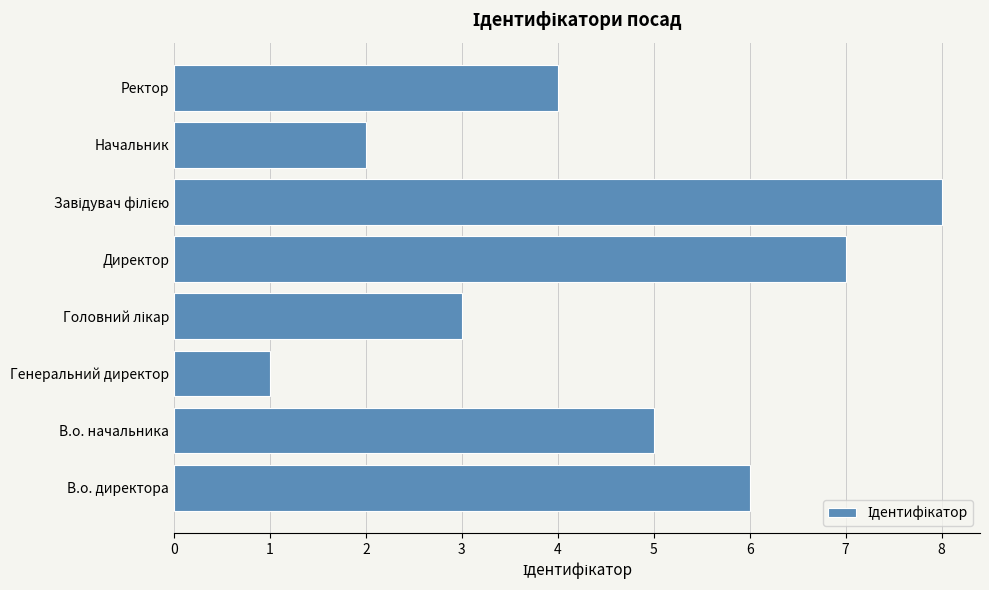

Reading top to bottom, extract all data points from this chart.

4	2	8	7	3	1	5	6